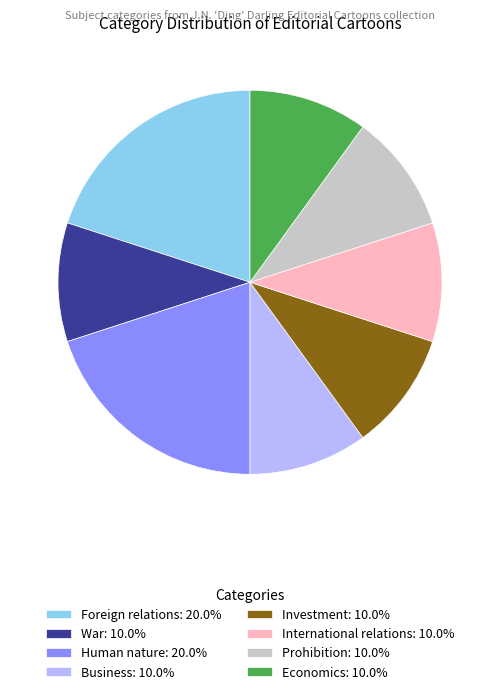

Is there a majority slice in this chart?

No